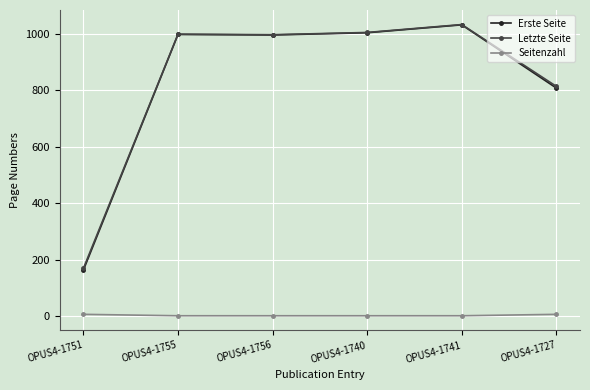

True or false: Erste Seite and Seitenzahl intersect in this chart.

False